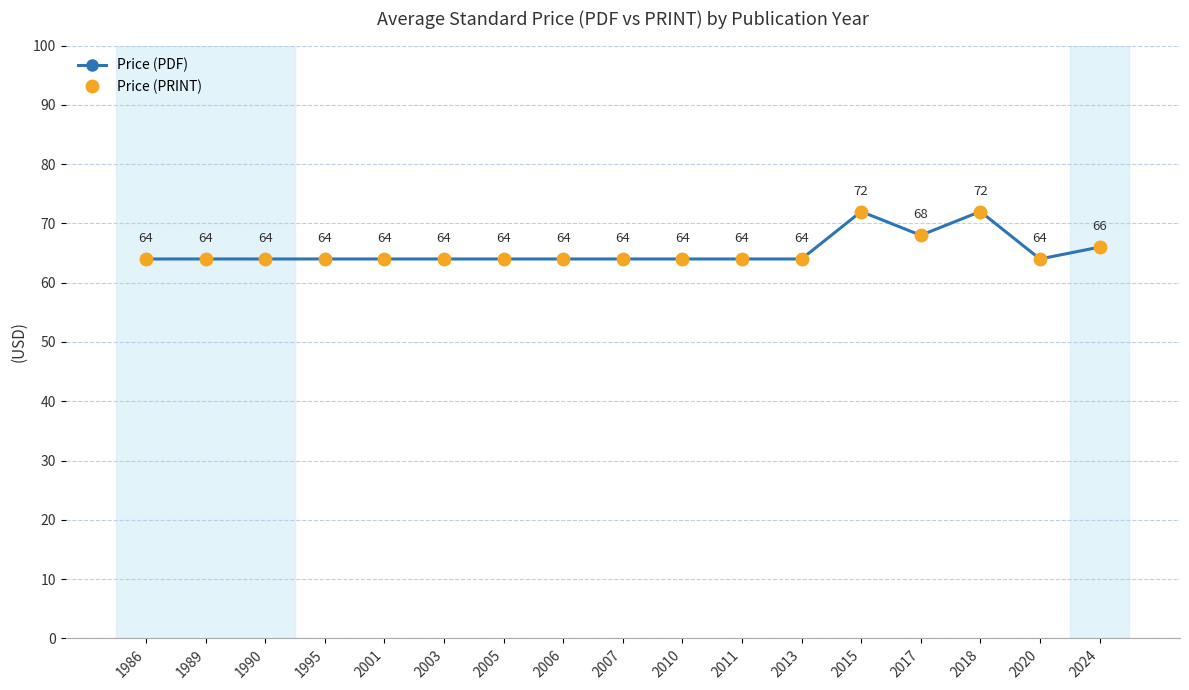

List the series in order of their peak value, highest first.

Price (PDF), Price (PRINT)